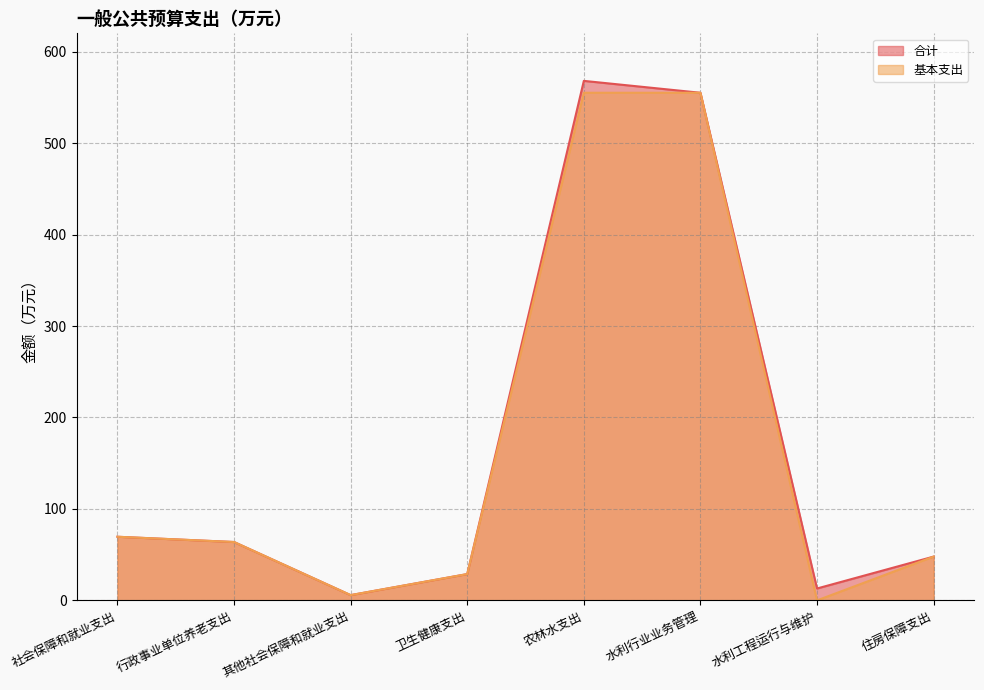

How many values in the 合计 series exceed 63?

4